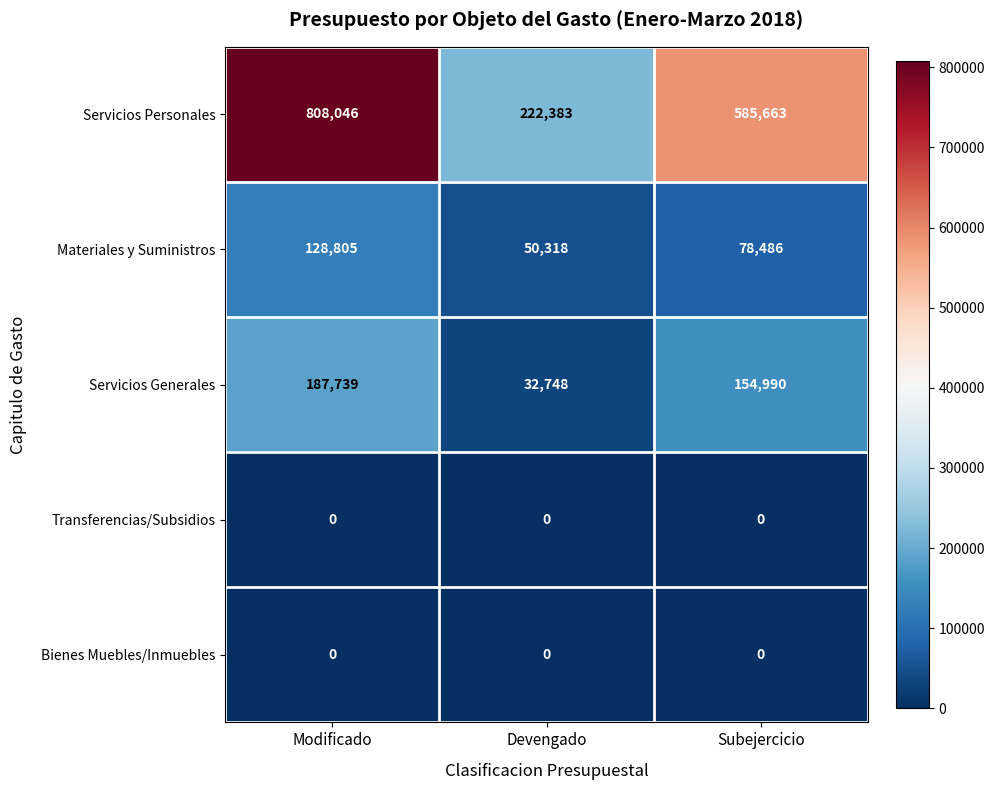

Is it true that Materiales y Suministros equals 86680 at Devengado?

False